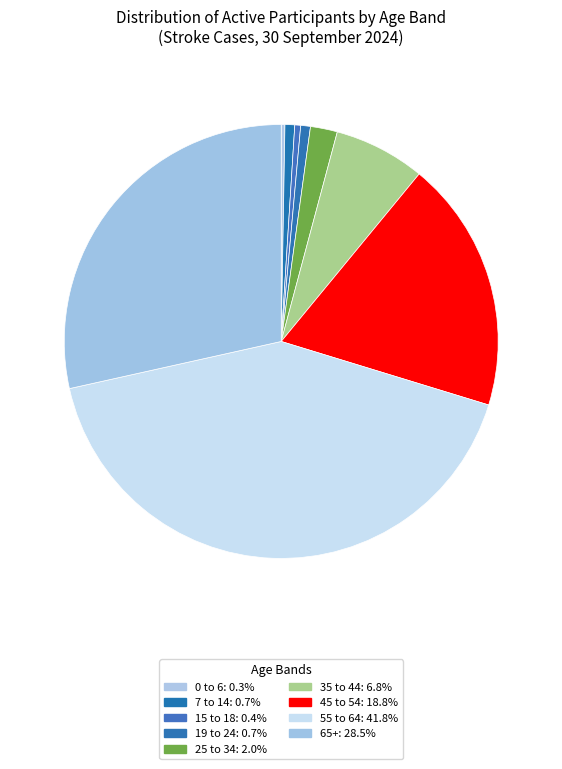

Is it true that 19 to 24 is 1% of the pie?

True